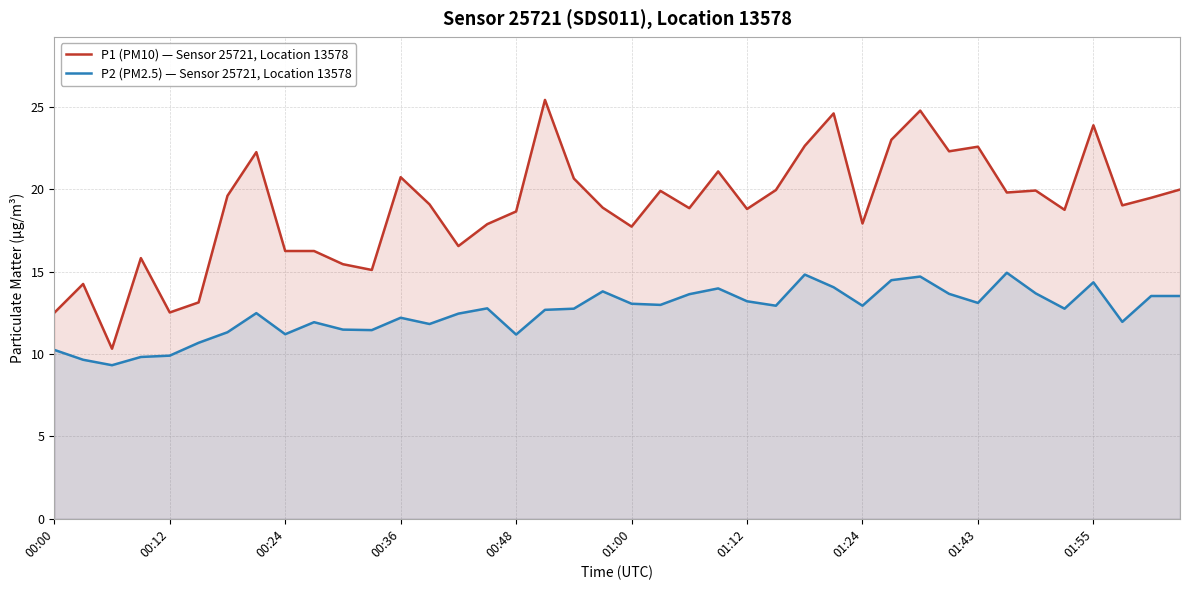

Rank the series by their maximum value, from highest to lowest.

P1 (PM10) — Sensor 25721, Location 13578, P2 (PM2.5) — Sensor 25721, Location 13578